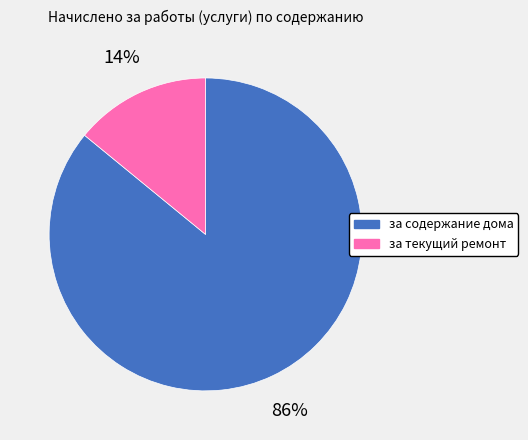

What is the smallest slice in the pie chart?

за текущий ремонт